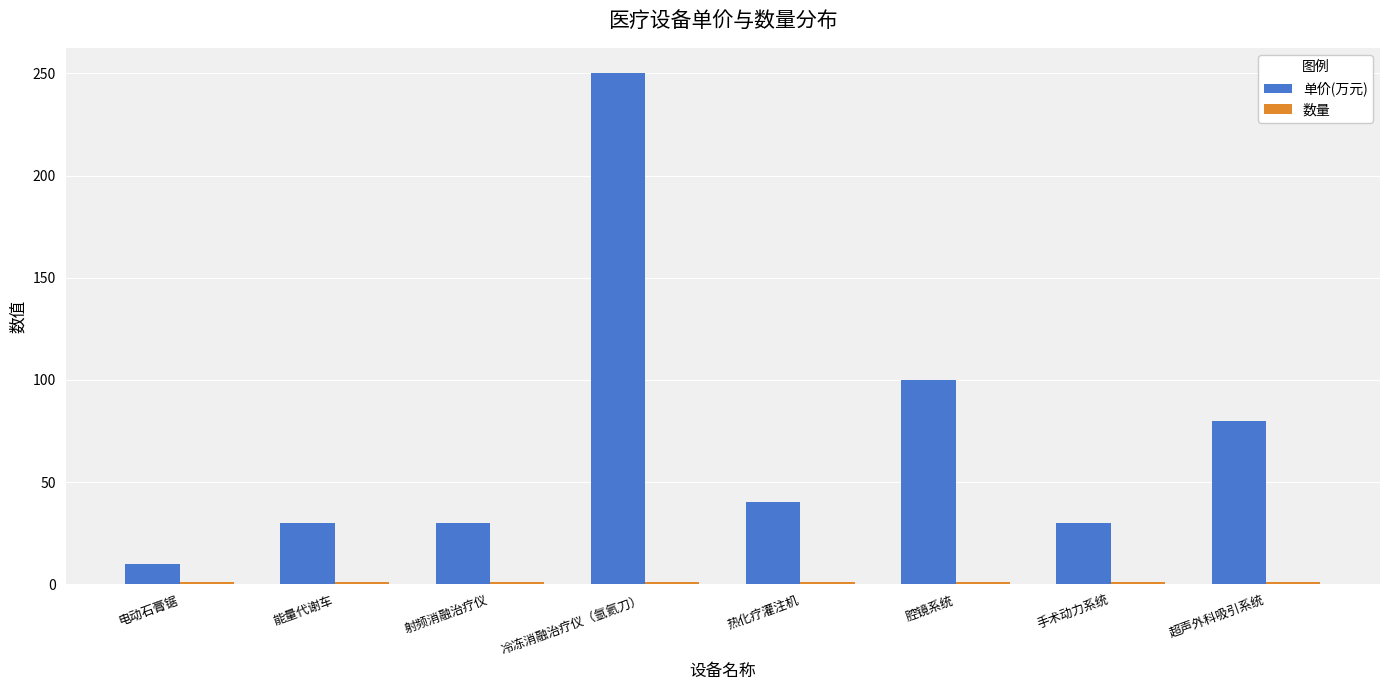

What is the difference between the maximum and minimum values in the 单价(万元) series?

240